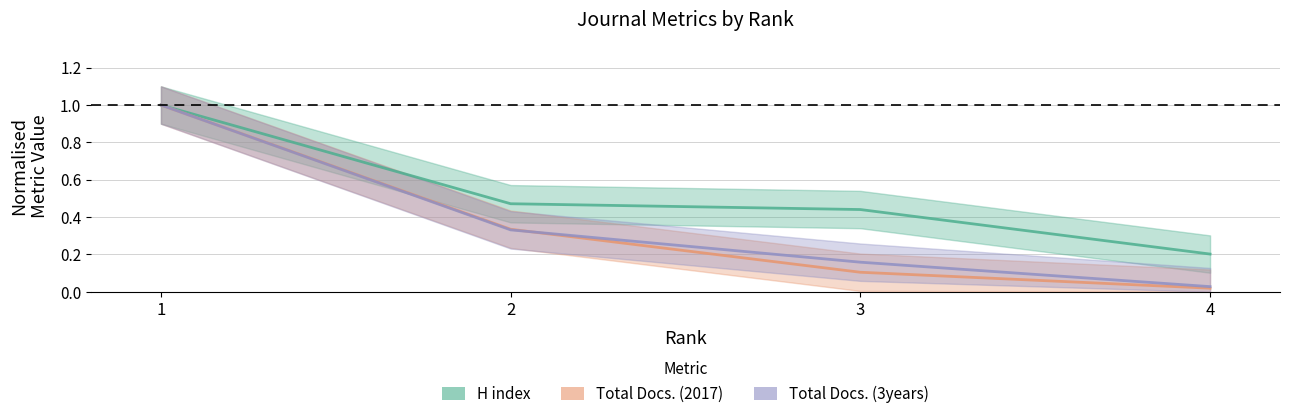

Reading left to right, what are all the values shown in this chart?

H index: 1=1.0	2=0.5	3=0.4	4=0.2
Total Docs. (2017): 1=1.0	2=0.3	3=0.1	4=0.0
Total Docs. (3years): 1=1.0	2=0.3	3=0.2	4=0.0